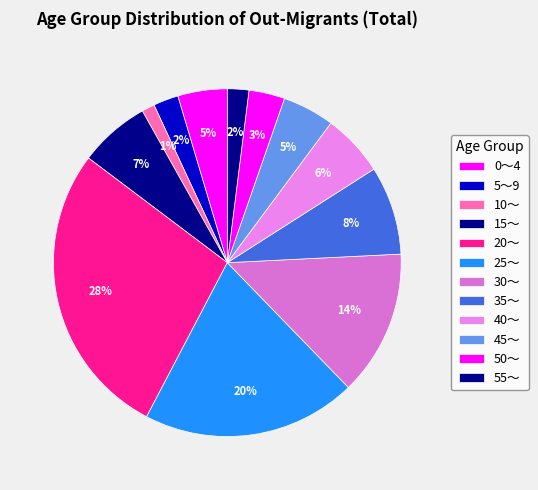

How many segments does this pie chart have?

12